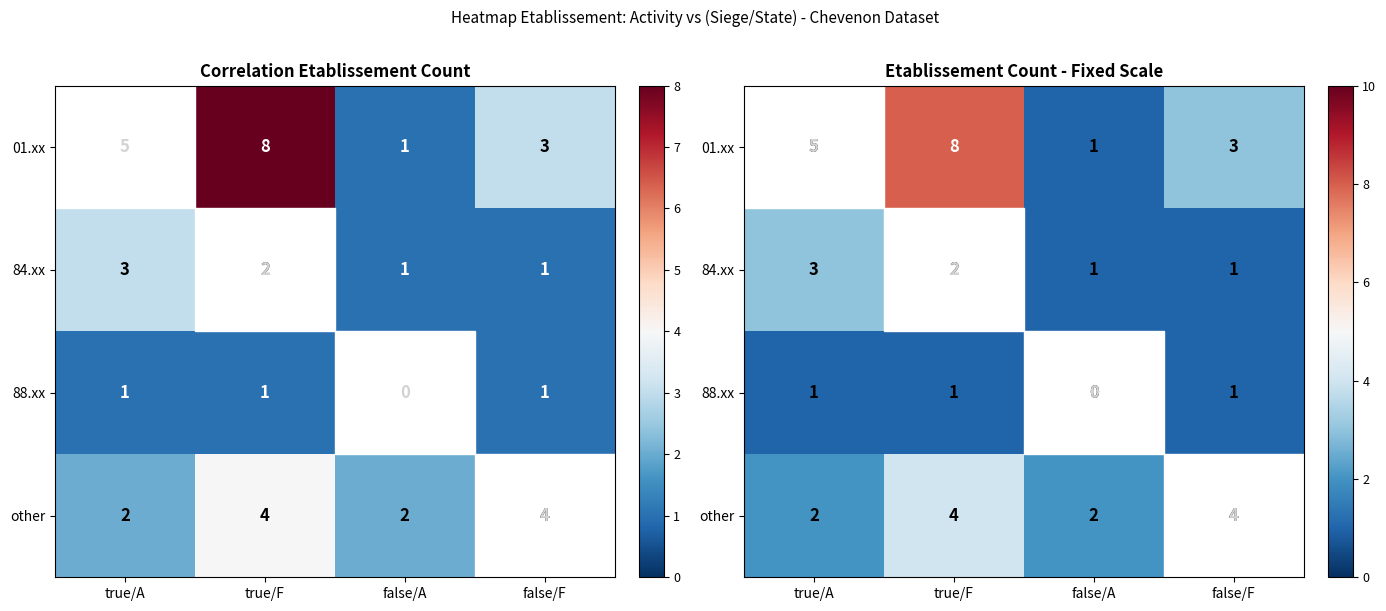

Which series has the largest range (max minus min)?

01.xx